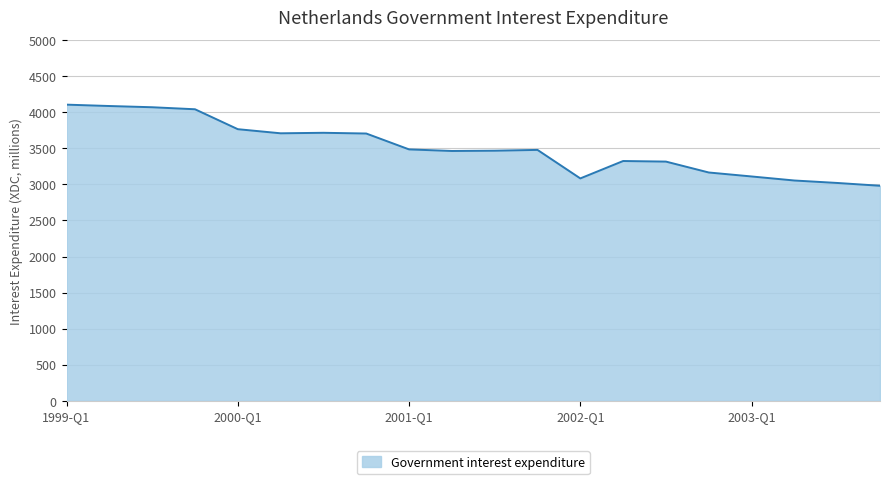

What is the smallest value displayed?

2980